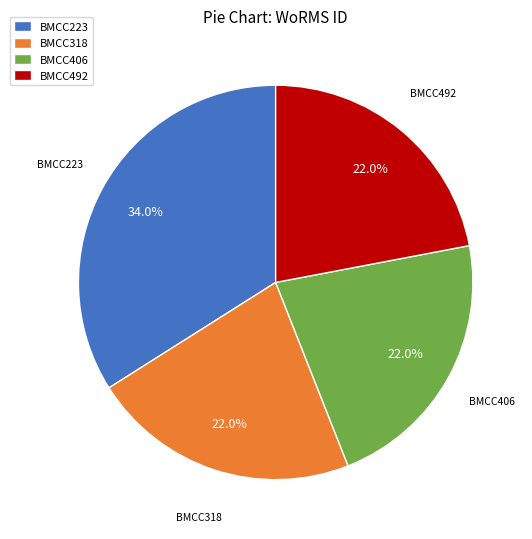

To the nearest percent, what portion does BMCC318 represent?

22%